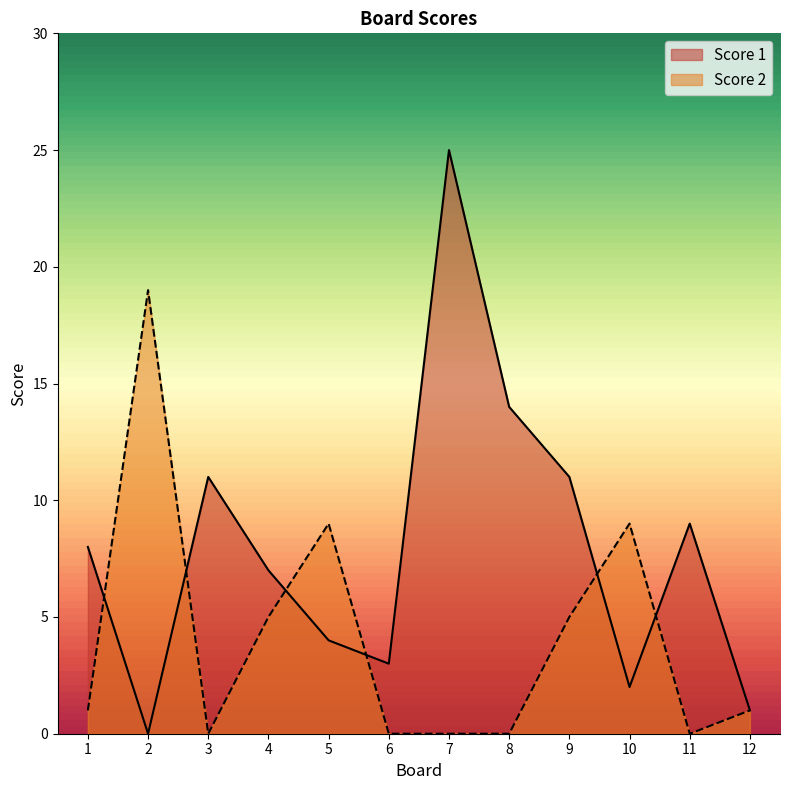

The value of Score 1 at 3 is 11. True or false?

True